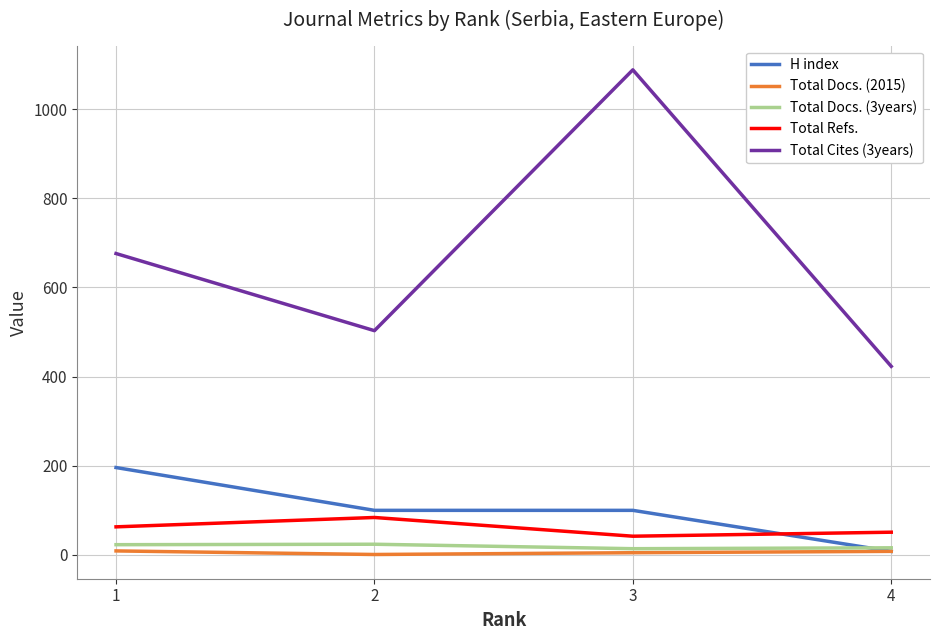

True or false: H index has a value of 196 at 1.

True